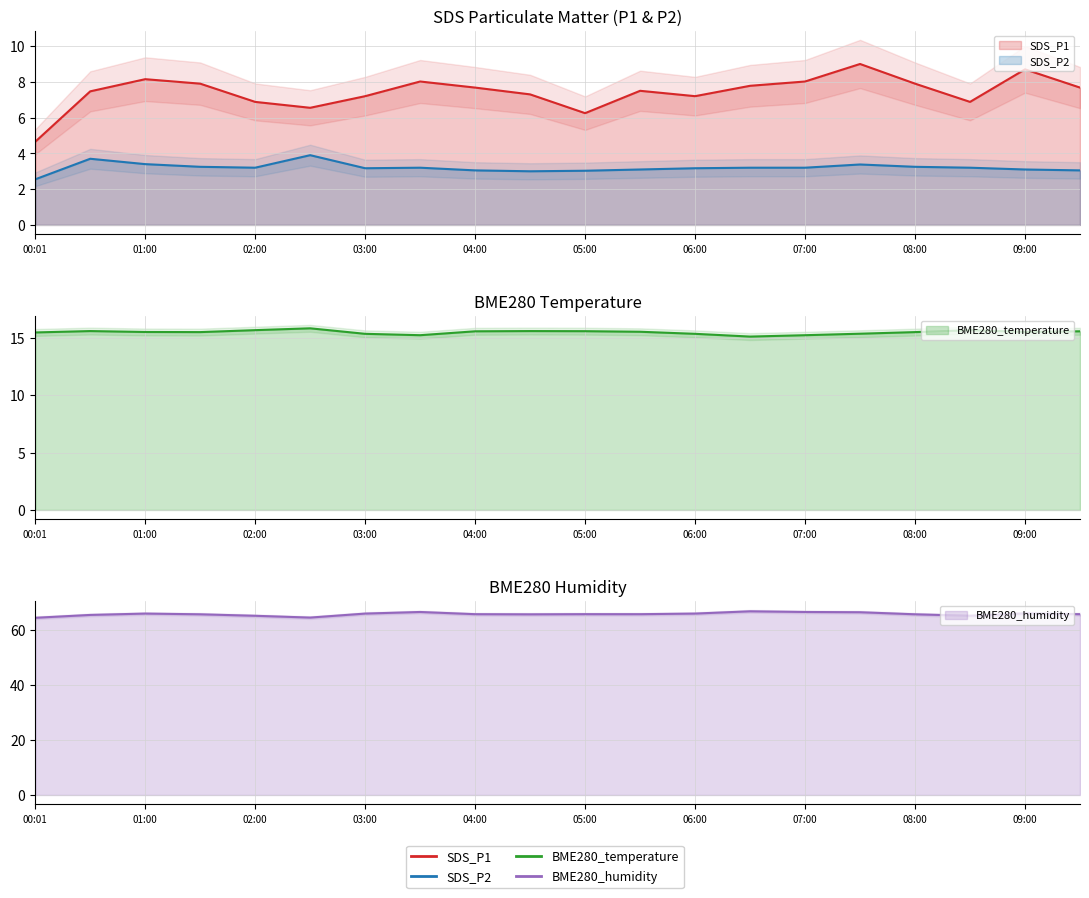

At which label does SDS_P2 reach its minimum?

00:01